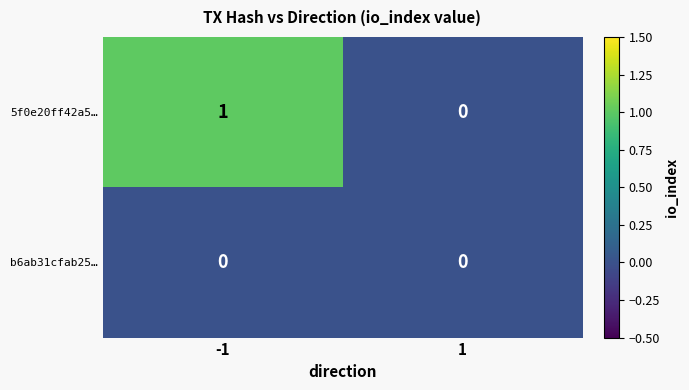

The value of b6ab31cfab25… at -1 is 0. True or false?

True